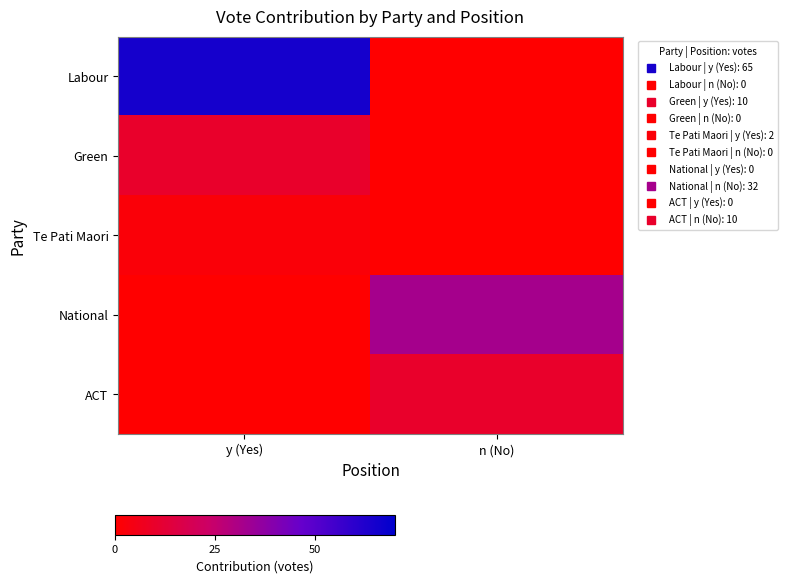

At which category is the sum across all series the highest?

y (Yes)